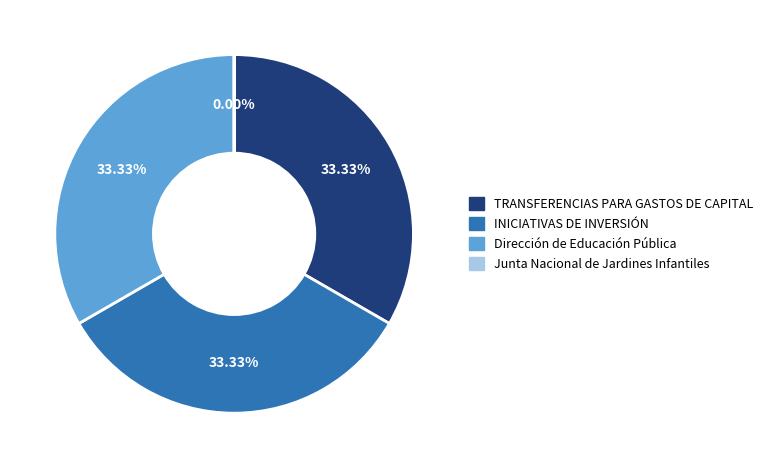

Does TRANSFERENCIAS PARA GASTOS DE CAPITAL account for over 50% of the chart?

No